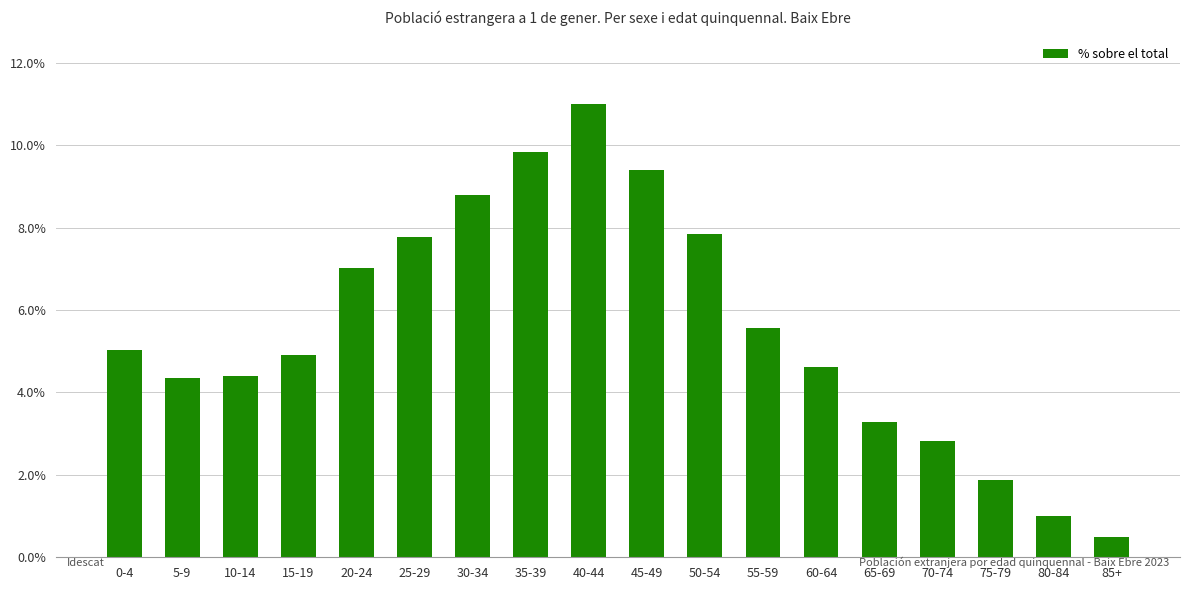

How many values are below 5?

9